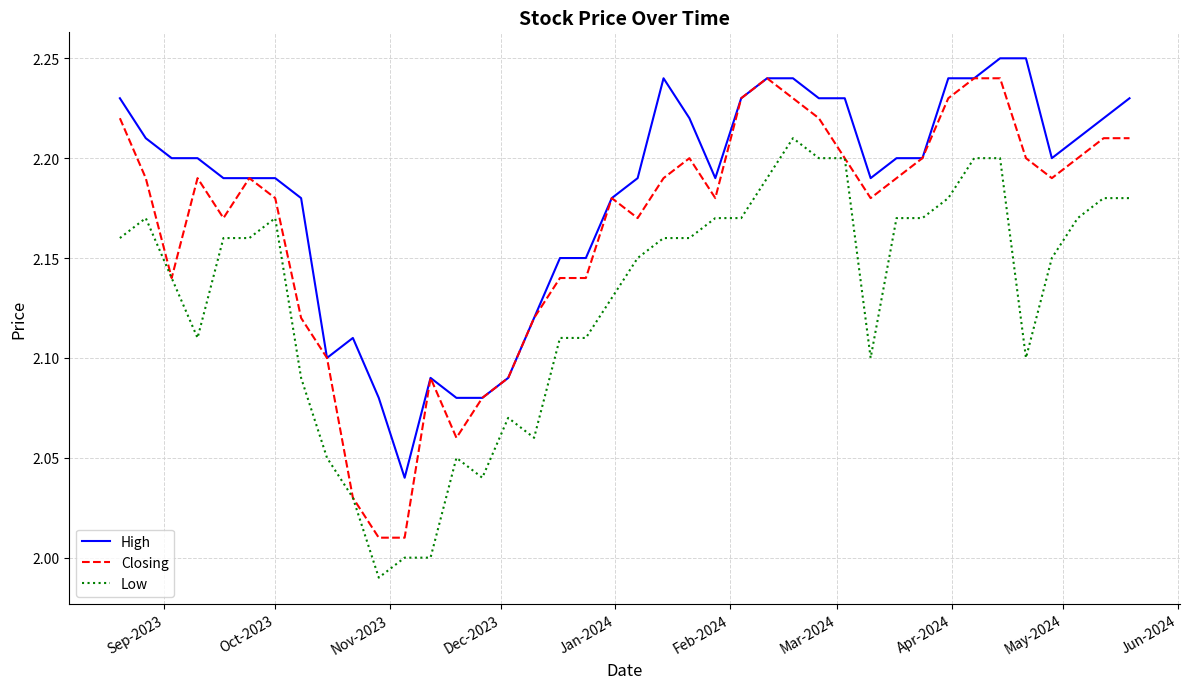

Which series has the largest total across all categories?

High